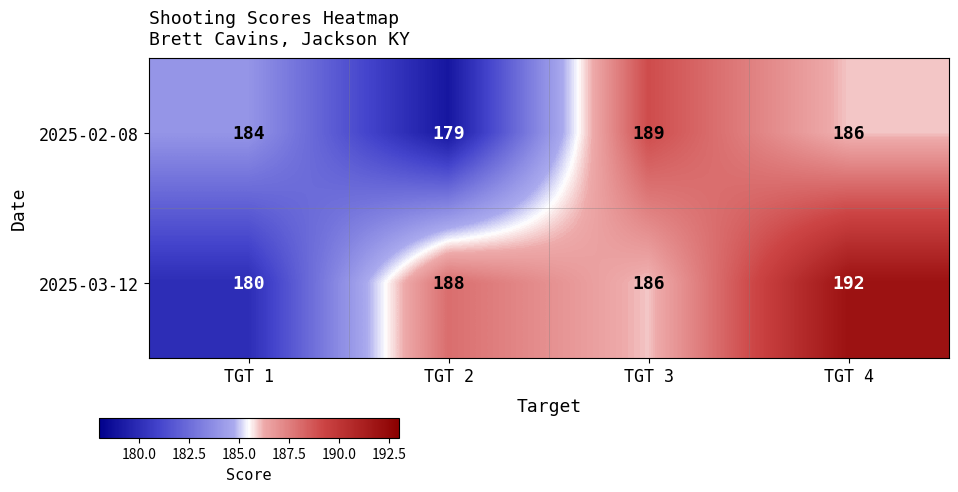

Which series has the largest total across all categories?

2025-03-12